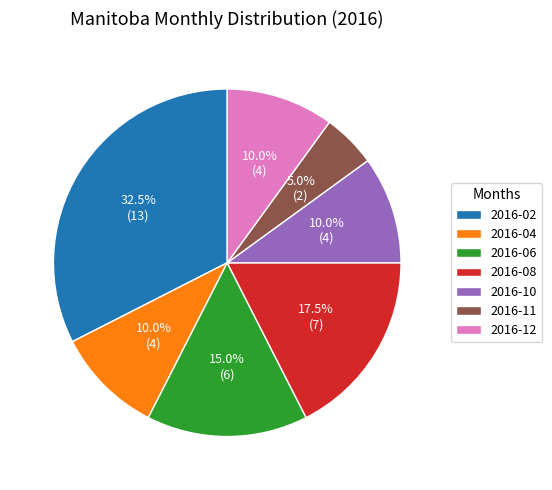

How many segments does this pie chart have?

7